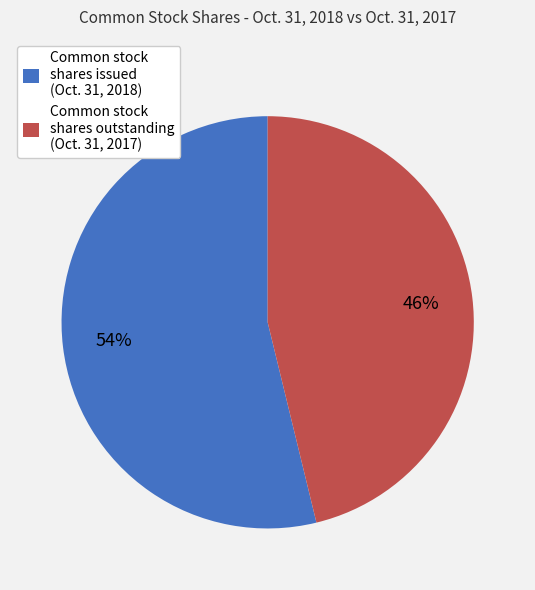

Between Common stock shares issued (Oct. 31, 2018) and Common stock shares outstanding (Oct. 31, 2017), which is larger?

Common stock shares issued (Oct. 31, 2018)